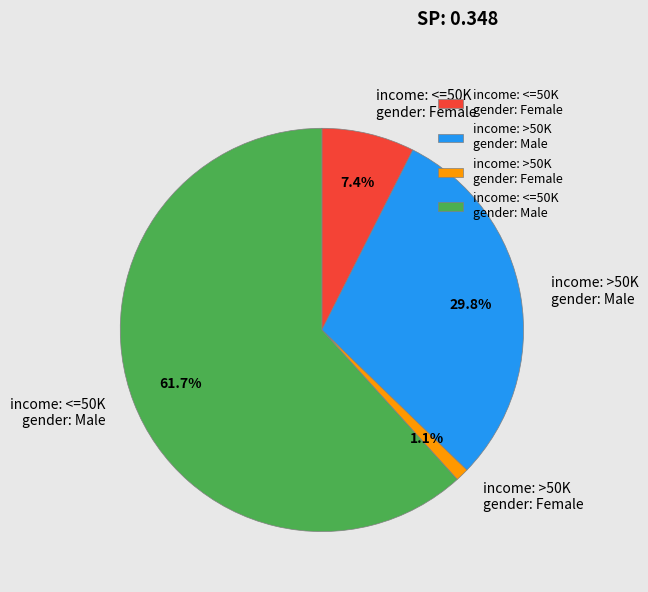

What is the largest slice in the pie chart?

income: <=50K gender: Male